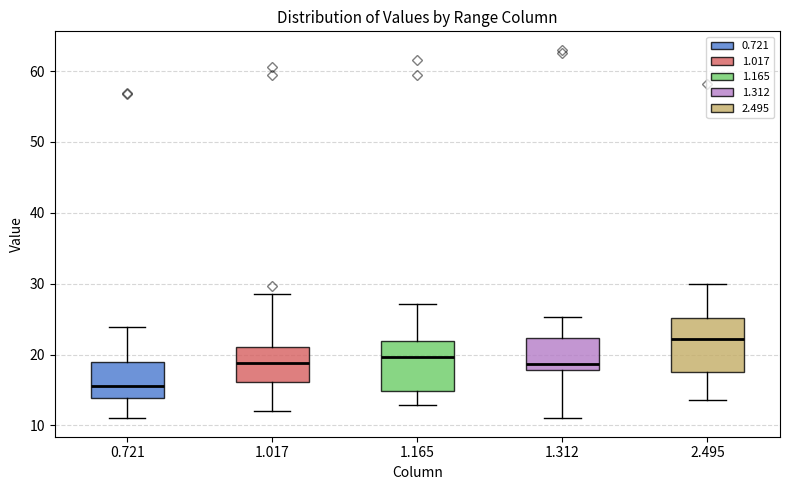

Which box's median line is the lowest?

0.721